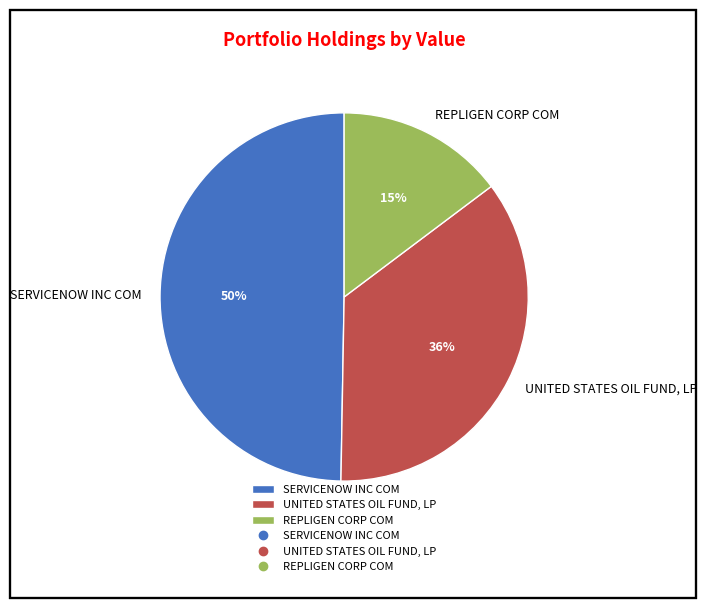

To the nearest percent, what is the average slice percentage?

33%